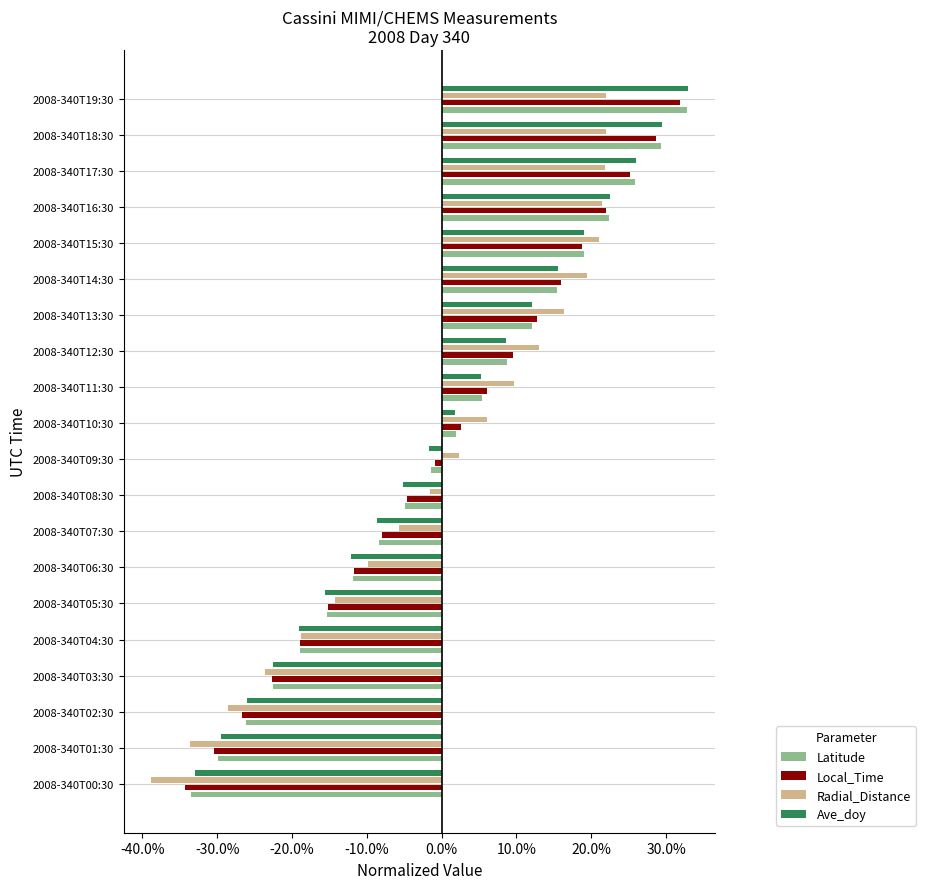

Which series has the widest spread of values?

Latitude